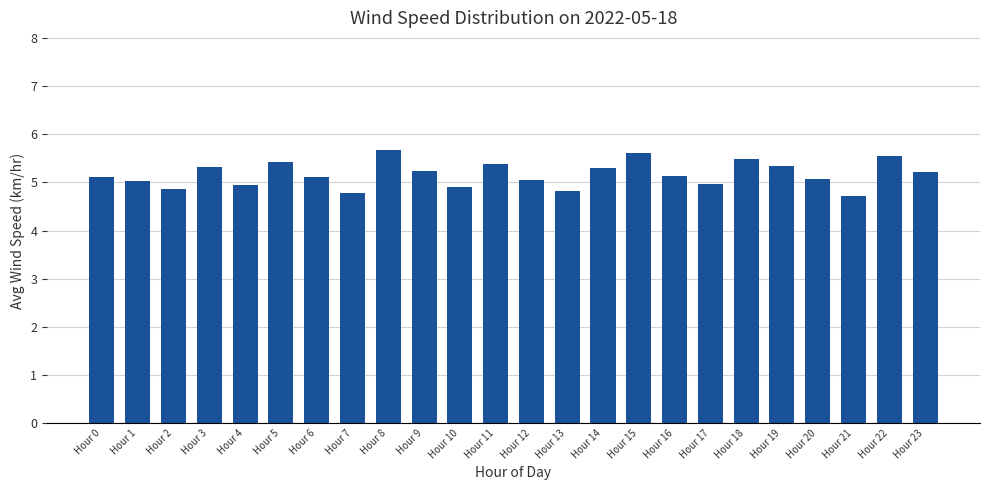

Which has a higher value, Hour 8 or Hour 4?

Hour 8